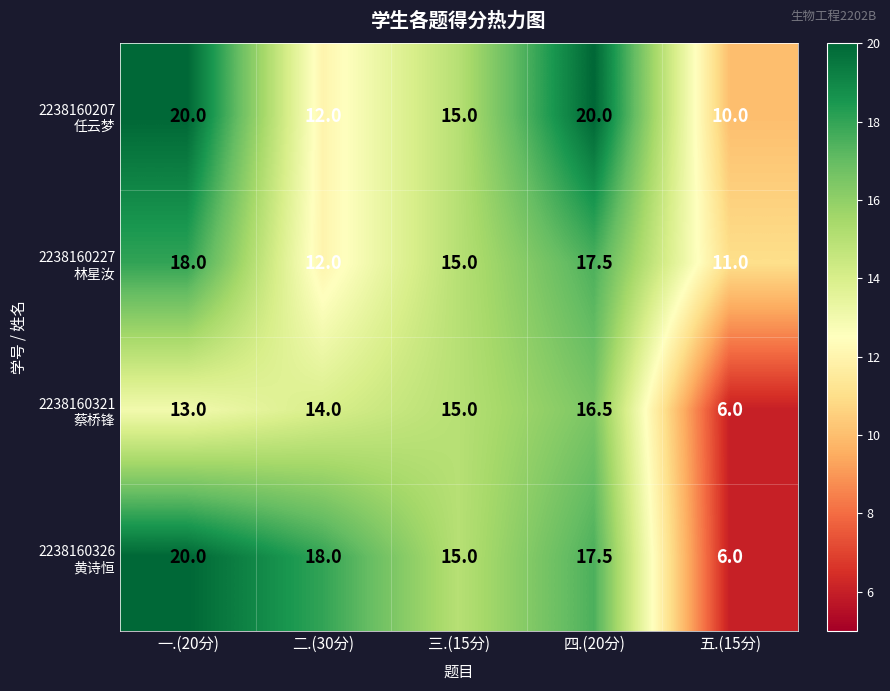

What is the greatest value displayed?

20.0